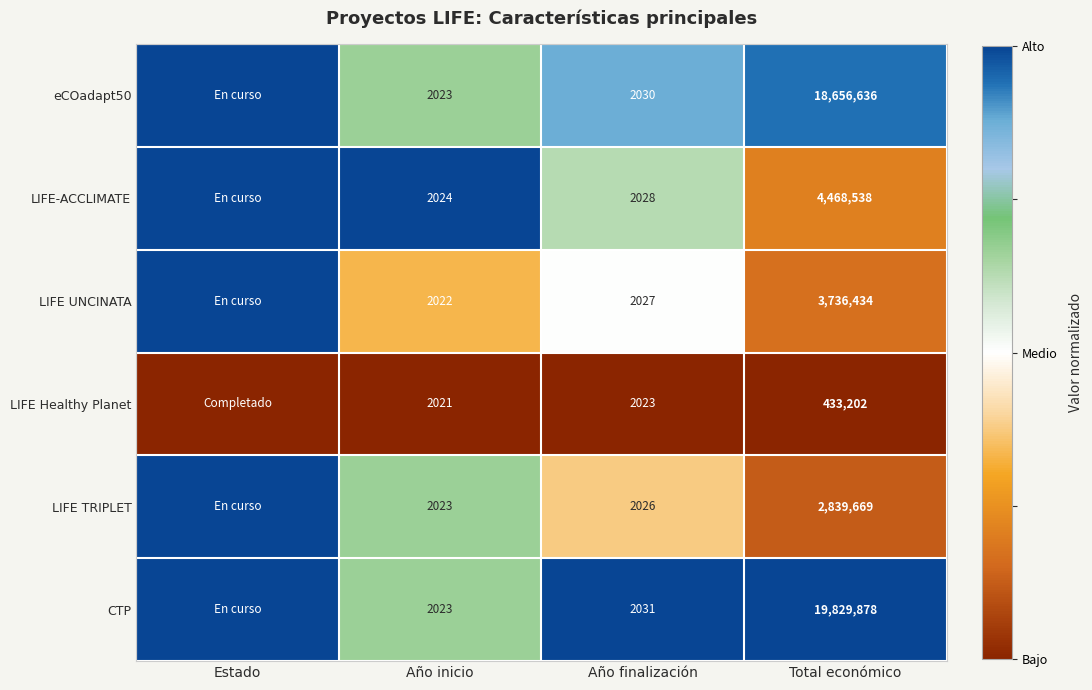

Is it true that LIFE-ACCLIMATE equals 2028 at Año finalización?

True